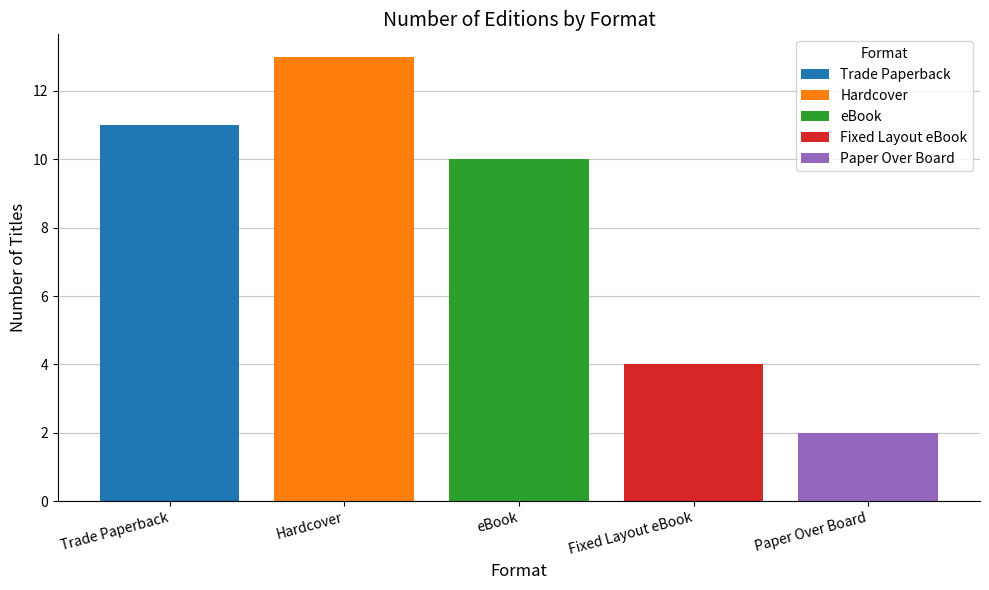

What is the difference between the maximum and minimum values?

11